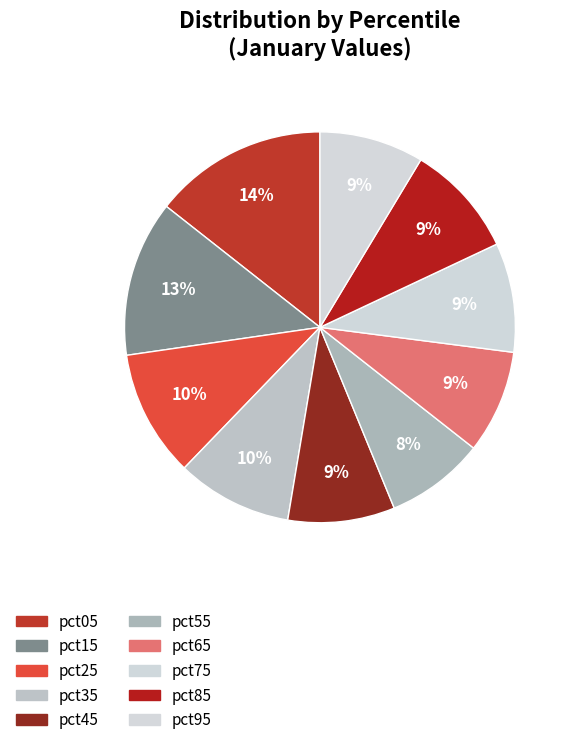

Is it true that pct05 is 28% of the pie?

False